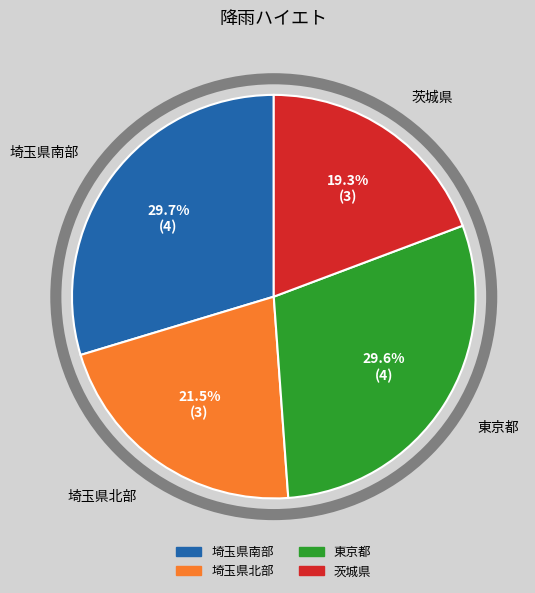

What is the smallest slice in the pie chart?

茨城県